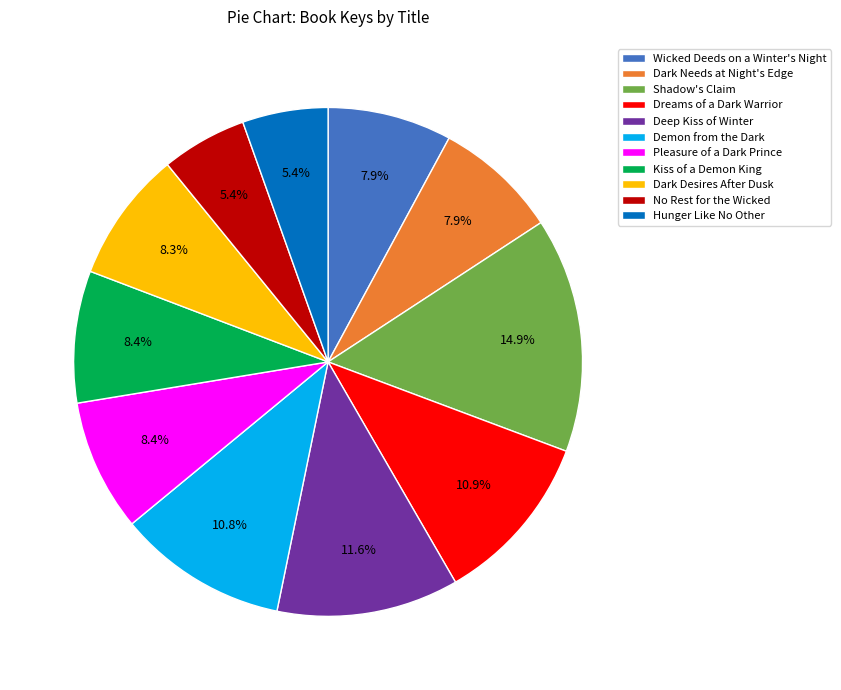

To the nearest percent, what portion does Dreams of a Dark Warrior represent?

11%